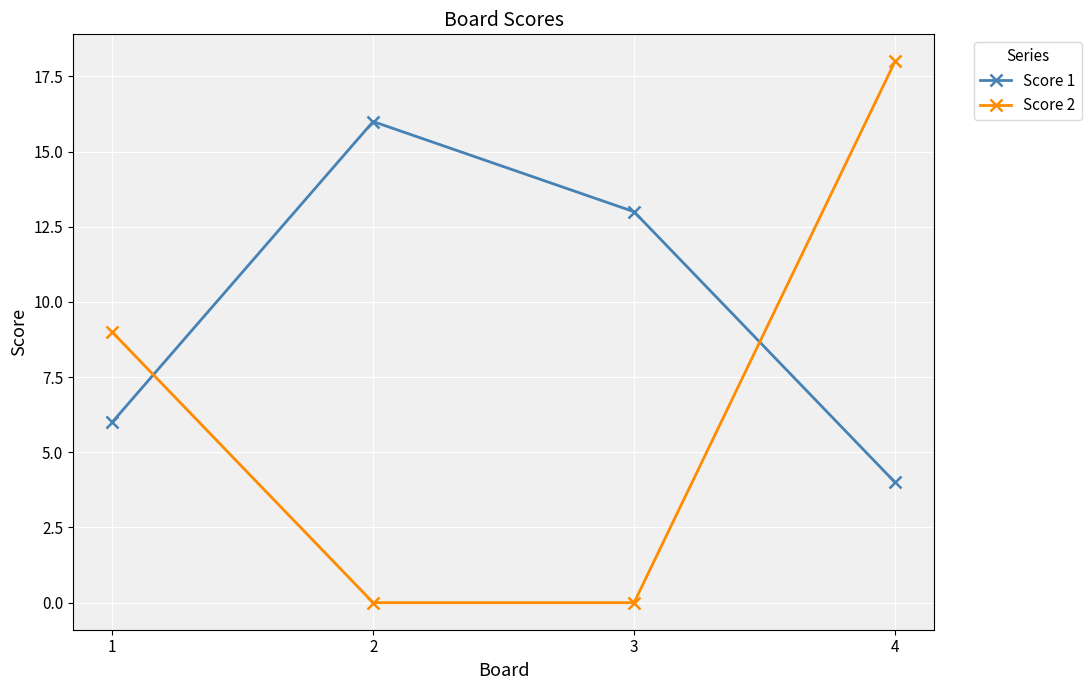

What is the spread (max minus min) of values at 1?

3